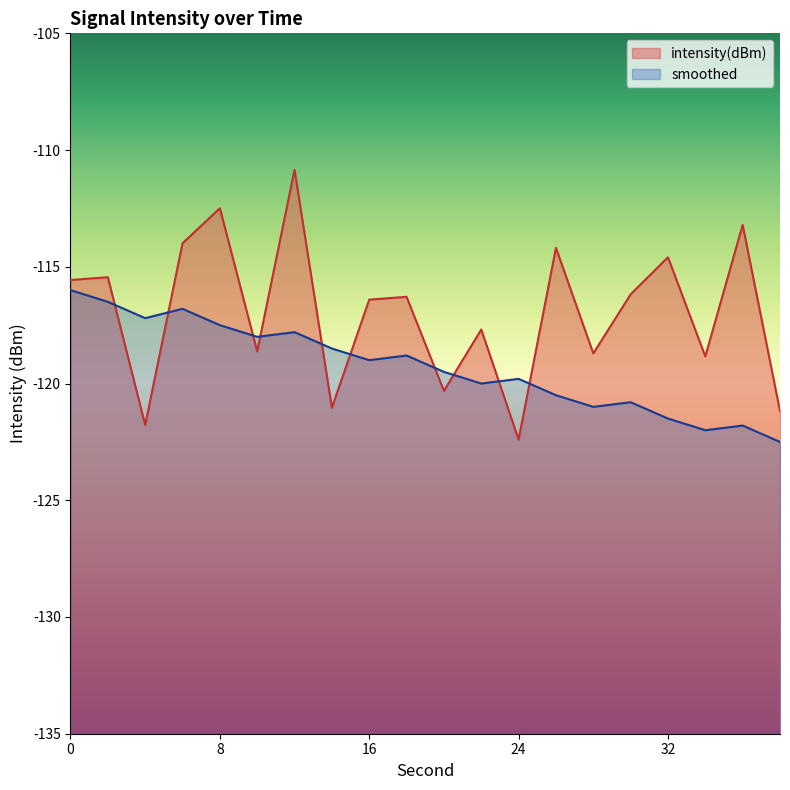

What is the total value across all series at 26?

-234.7